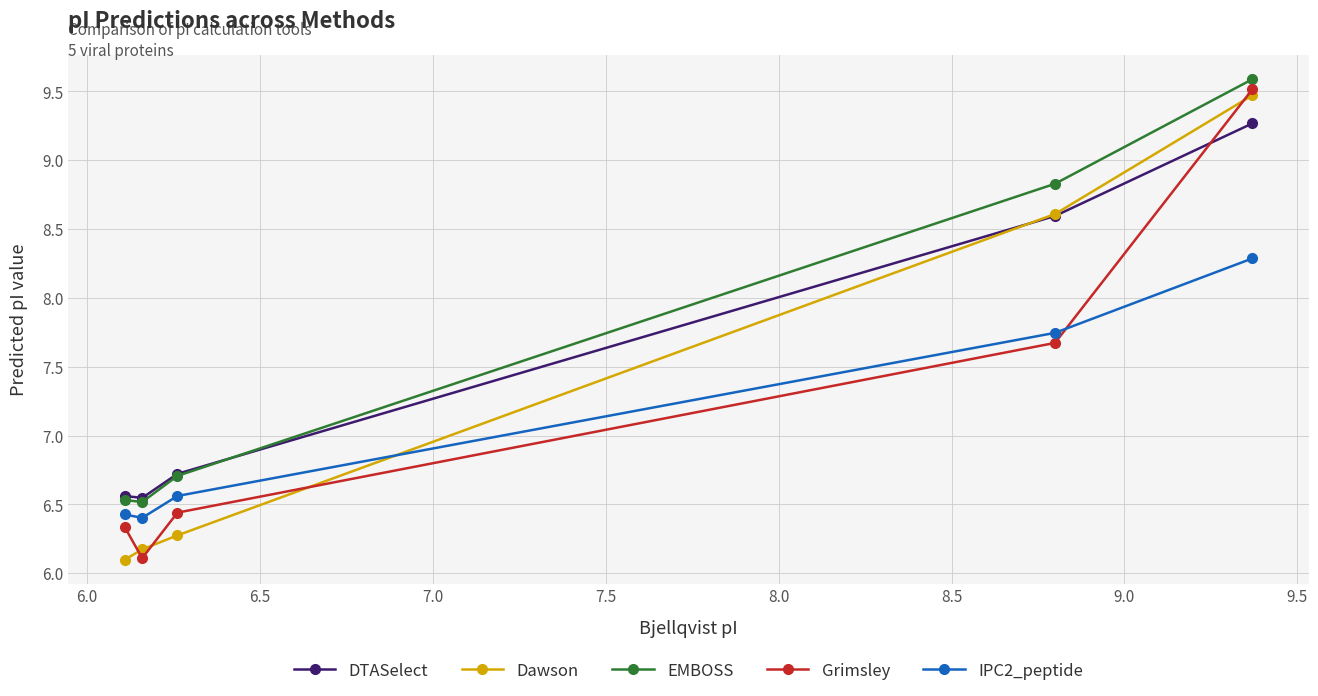

What is the value of the DTASelect point at the 4th from the left?

8.6